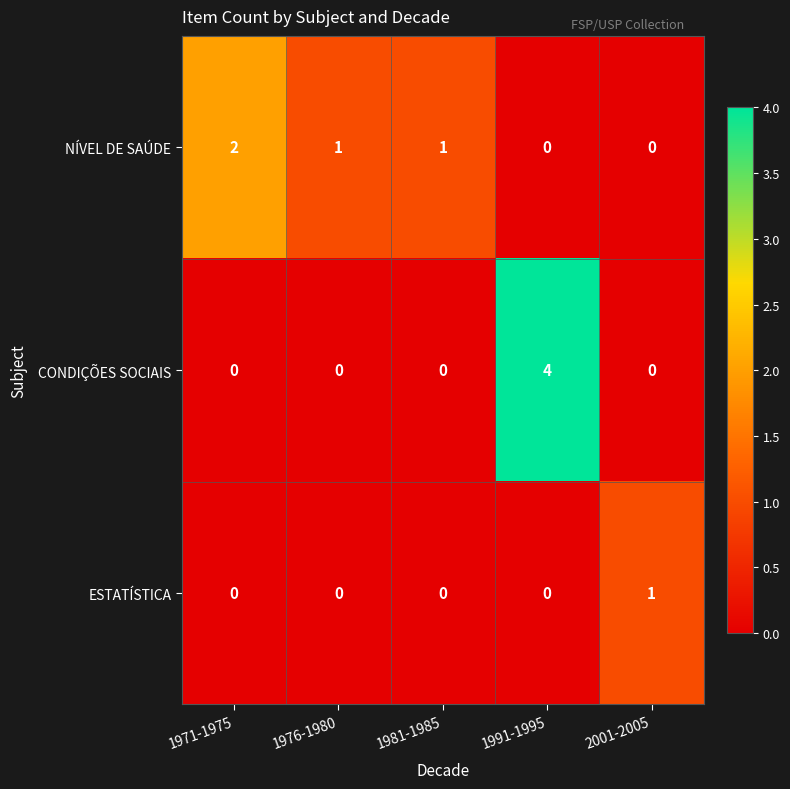

At which category is the sum across all series the highest?

1991-1995